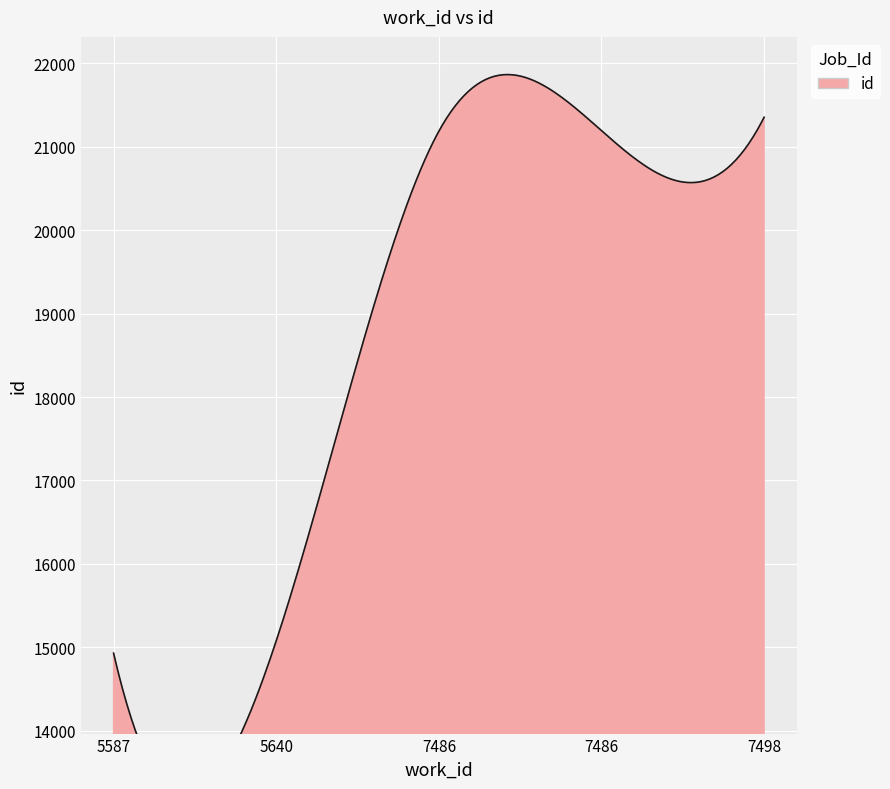

The value at 7498 is 33945. True or false?

False